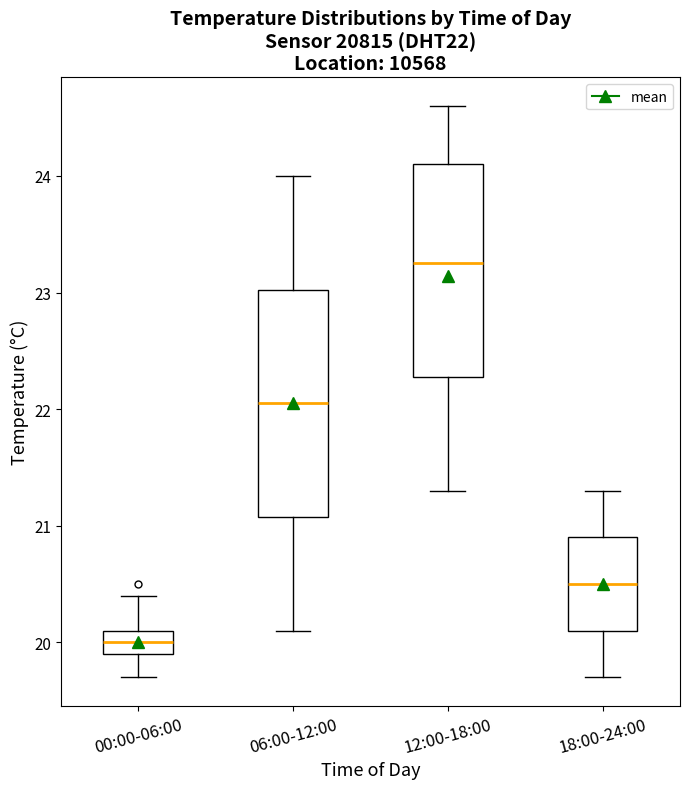

Which box's median line is the highest?

12:00-18:00